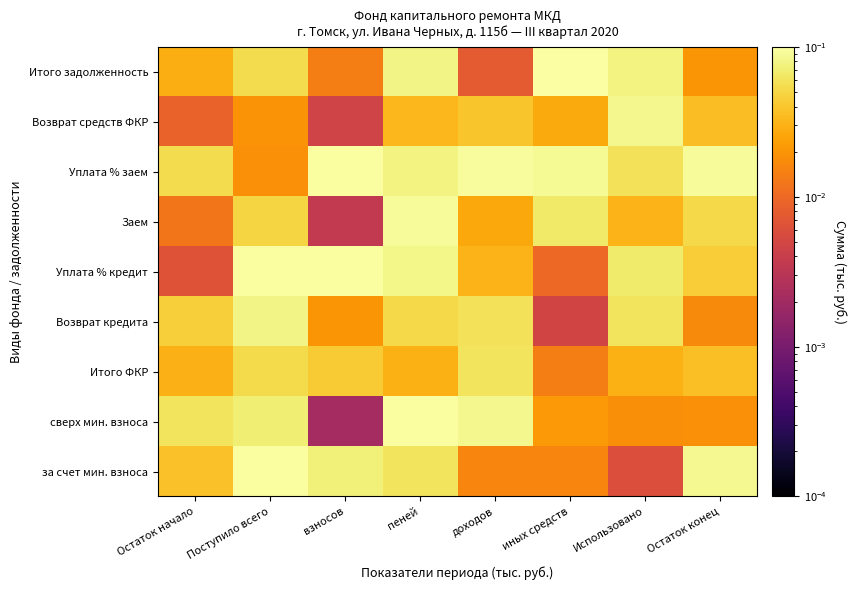

Reading left to right, what are all the values shown in this chart?

за счет мин. взноса: Остаток начало=0.0	Поступило всего=0.1	взносов=0.1	пеней=0.1	доходов=0.0	иных средств=0.0	Использовано=0.0	Остаток конец=0.1
сверх мин. взноса: Остаток начало=0.1	Поступило всего=0.1	взносов=0.0	пеней=0.1	доходов=0.1	иных средств=0.0	Использовано=0.0	Остаток конец=0.0
Итого ФКР: Остаток начало=0.0	Поступило всего=0.1	взносов=0.0	пеней=0.0	доходов=0.1	иных средств=0.0	Использовано=0.0	Остаток конец=0.0
Возврат кредита: Остаток начало=0.0	Поступило всего=0.1	взносов=0.0	пеней=0.1	доходов=0.1	иных средств=0.0	Использовано=0.1	Остаток конец=0.0
Уплата % кредит: Остаток начало=0.0	Поступило всего=0.1	взносов=0.1	пеней=0.1	доходов=0.0	иных средств=0.0	Использовано=0.1	Остаток конец=0.0
Заем: Остаток начало=0.0	Поступило всего=0.0	взносов=0.0	пеней=0.1	доходов=0.0	иных средств=0.1	Использовано=0.0	Остаток конец=0.1
Уплата % заем: Остаток начало=0.1	Поступило всего=0.0	взносов=0.1	пеней=0.1	доходов=0.1	иных средств=0.1	Использовано=0.1	Остаток конец=0.1
Возврат средств ФКР: Остаток начало=0.0	Поступило всего=0.0	взносов=0.0	пеней=0.0	доходов=0.0	иных средств=0.0	Использовано=0.1	Остаток конец=0.0
Итого задолженность: Остаток начало=0.0	Поступило всего=0.1	взносов=0.0	пеней=0.1	доходов=0.0	иных средств=0.1	Использовано=0.1	Остаток конец=0.0